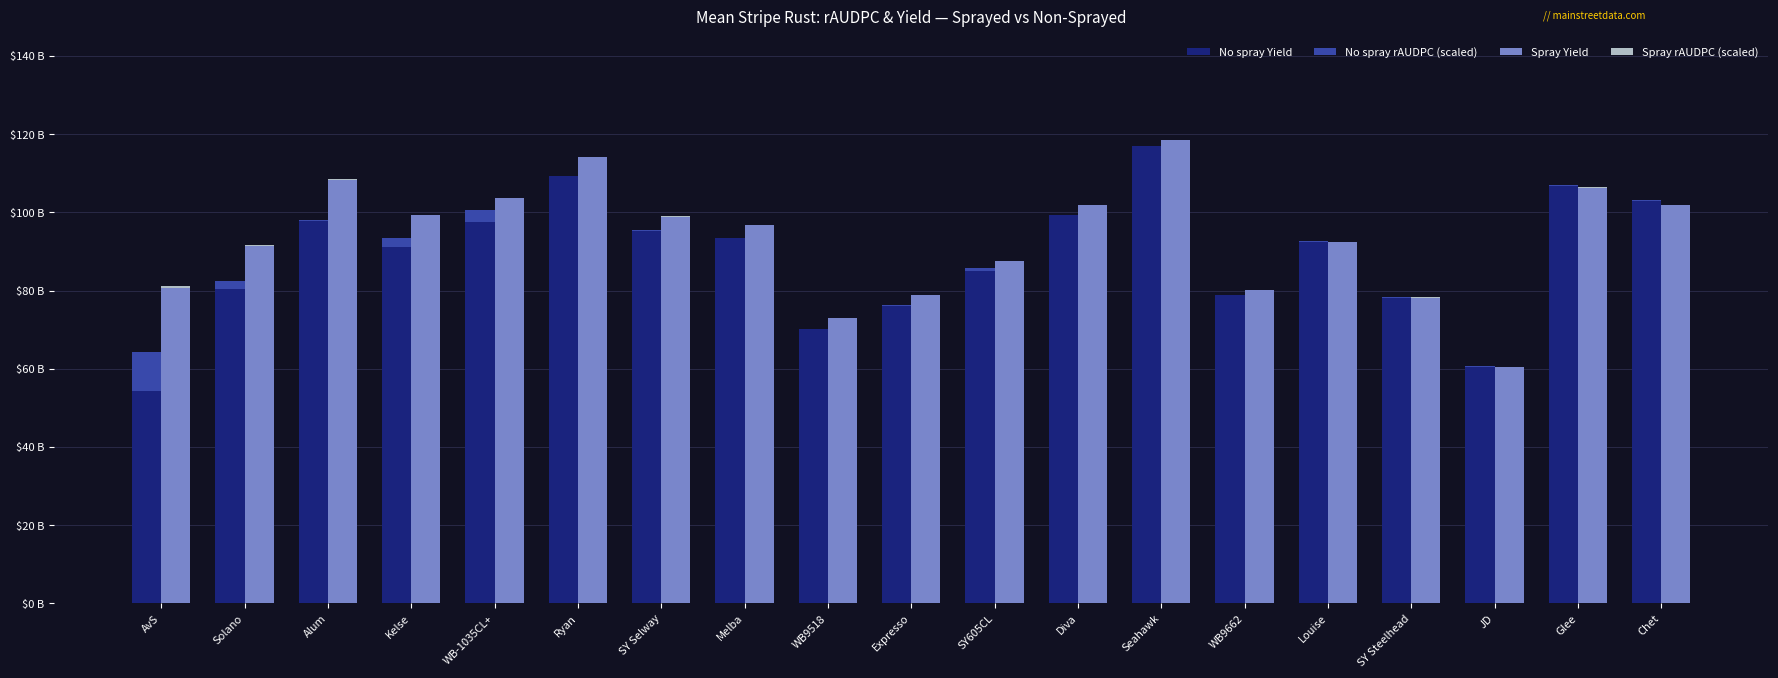

How many bars are there in total?

76